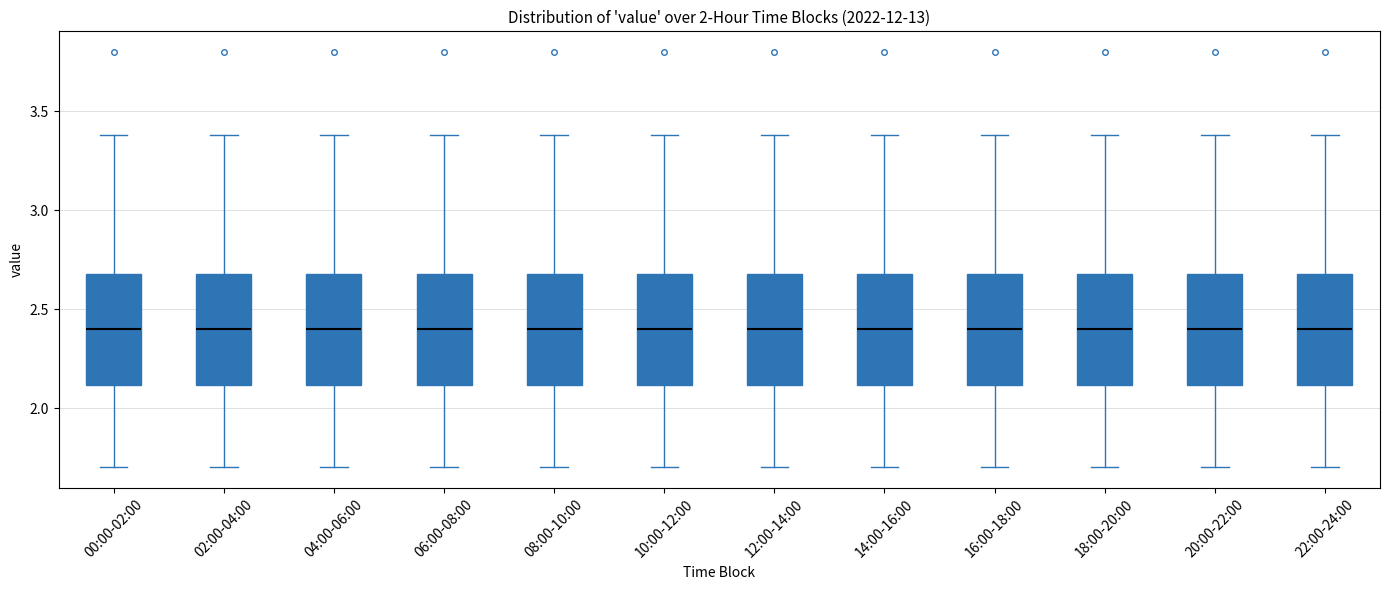

Reading left to right, read every box against the y-axis: the position of its median line, the range the box covers, and the ends of its whiskers. The values are not printed on the chart, so give them approximately, as read against the axis.

00:00-02:00: median 2.4, box 2.1 to 2.7, whiskers 1.7 to 3.4
02:00-04:00: median 2.4, box 2.1 to 2.7, whiskers 1.7 to 3.4
04:00-06:00: median 2.4, box 2.1 to 2.7, whiskers 1.7 to 3.4
06:00-08:00: median 2.4, box 2.1 to 2.7, whiskers 1.7 to 3.4
08:00-10:00: median 2.4, box 2.1 to 2.7, whiskers 1.7 to 3.4
10:00-12:00: median 2.4, box 2.1 to 2.7, whiskers 1.7 to 3.4
12:00-14:00: median 2.4, box 2.1 to 2.7, whiskers 1.7 to 3.4
14:00-16:00: median 2.4, box 2.1 to 2.7, whiskers 1.7 to 3.4
16:00-18:00: median 2.4, box 2.1 to 2.7, whiskers 1.7 to 3.4
18:00-20:00: median 2.4, box 2.1 to 2.7, whiskers 1.7 to 3.4
20:00-22:00: median 2.4, box 2.1 to 2.7, whiskers 1.7 to 3.4
22:00-24:00: median 2.4, box 2.1 to 2.7, whiskers 1.7 to 3.4